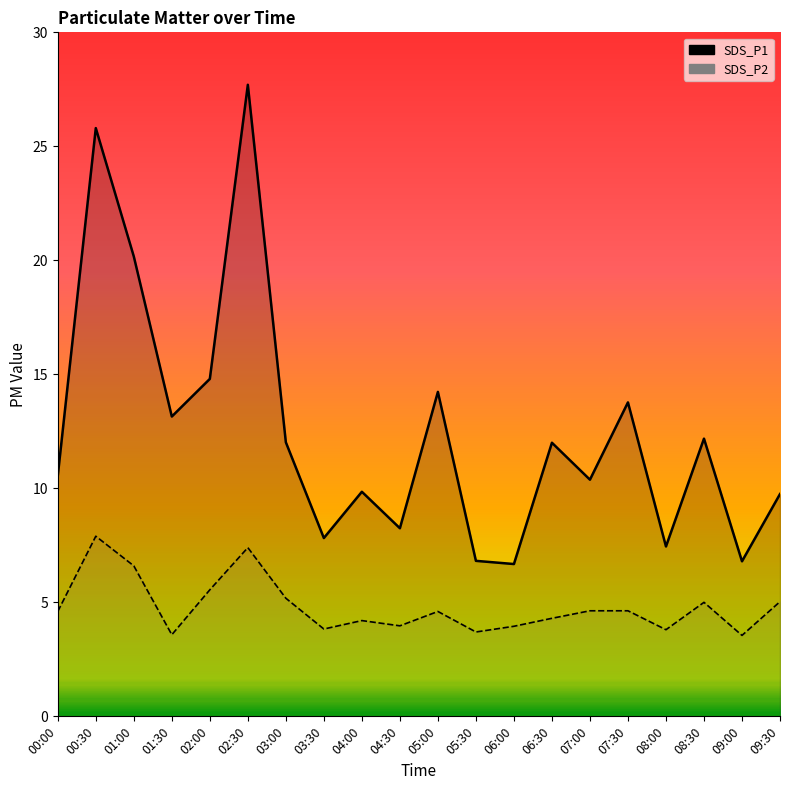

List the labels in order of SDS_P2 value, largest first.

00:30, 02:30, 01:00, 02:00, 03:00, 09:30, 08:30, 07:00, 07:30, 00:00, 05:00, 06:30, 04:00, 04:30, 06:00, 03:30, 08:00, 05:30, 01:30, 09:00